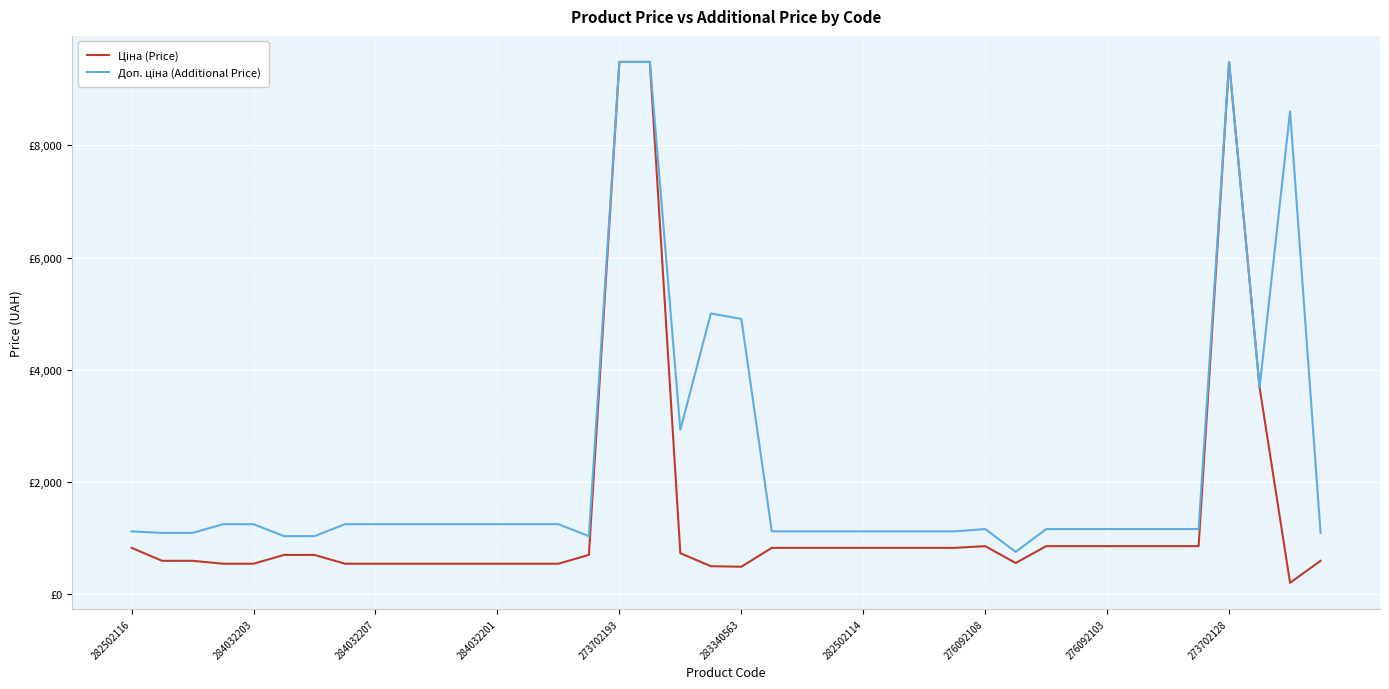

True or false: Ціна (Price) and Доп. ціна (Additional Price) intersect in this chart.

False